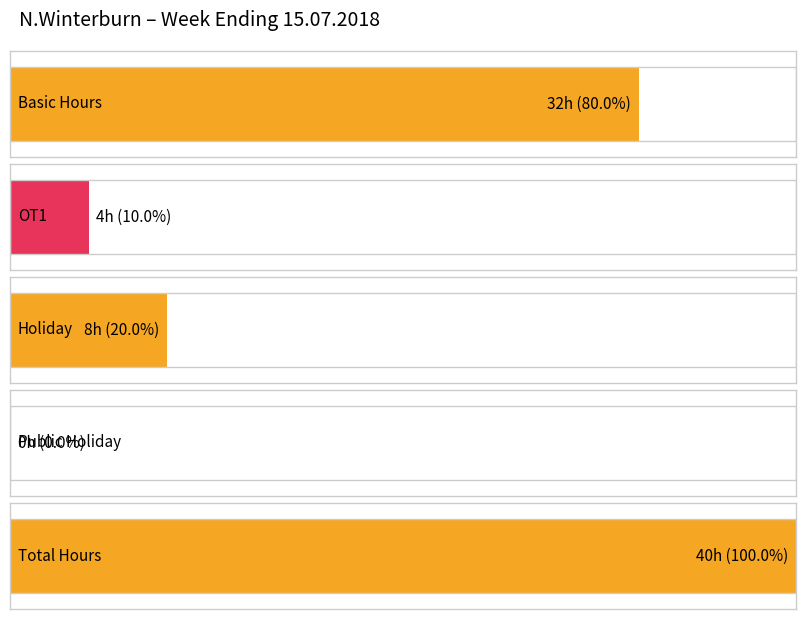

What is the average value of the Total series?

17